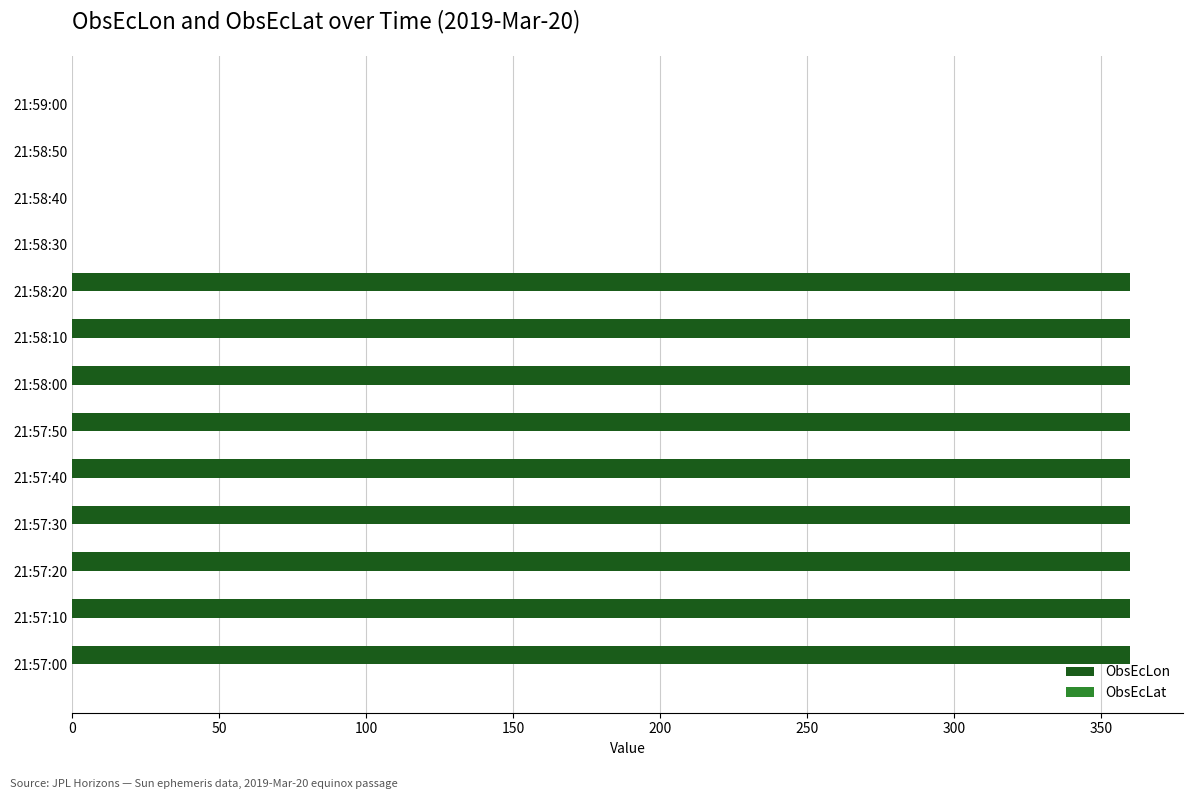

Is it true that ObsEcLon equals 563.2 at 21:58:10?

False